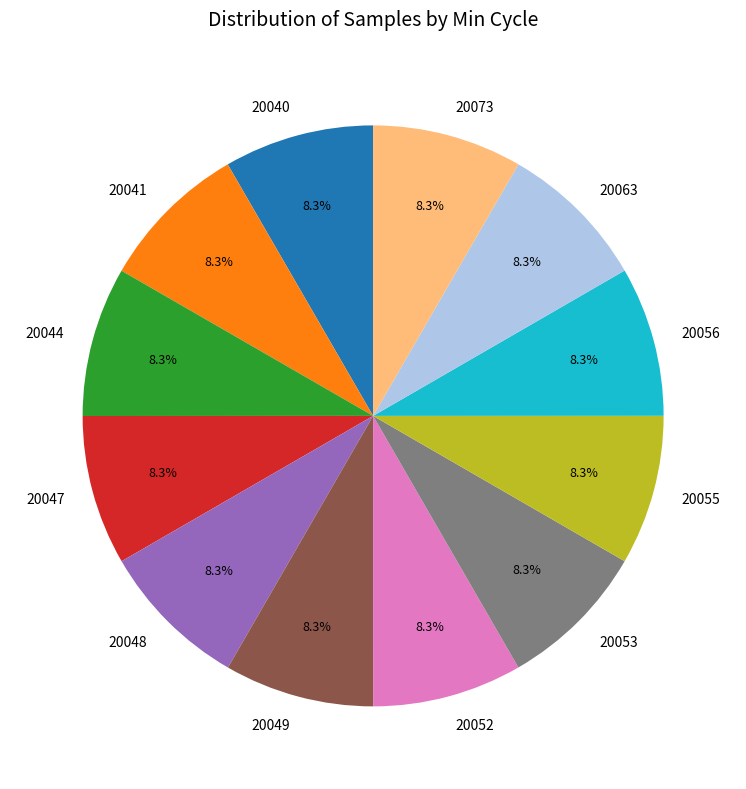

How many slices are in this pie chart?

12